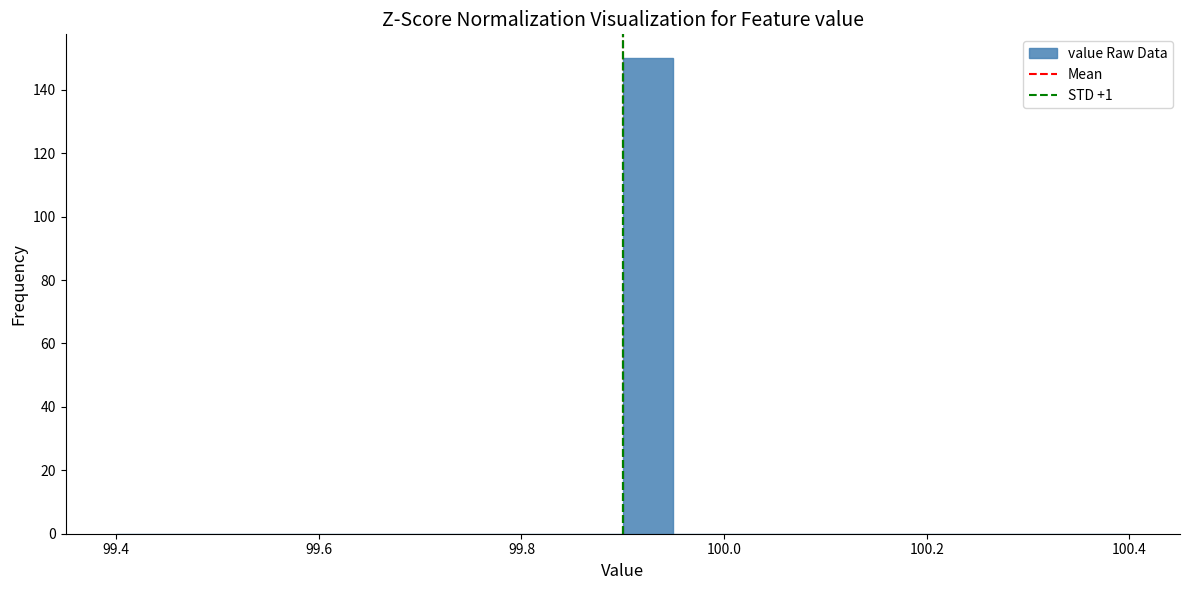

Read against the x-axis, roughly where is the centre of the tallest bar?

99.92